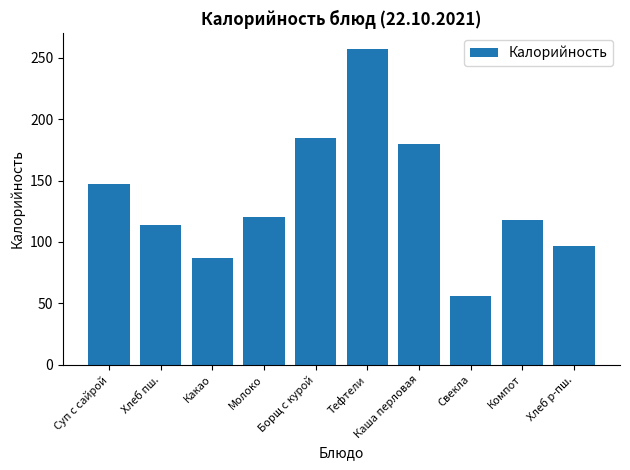

At which category does the chart reach its peak across all series?

Тефтели